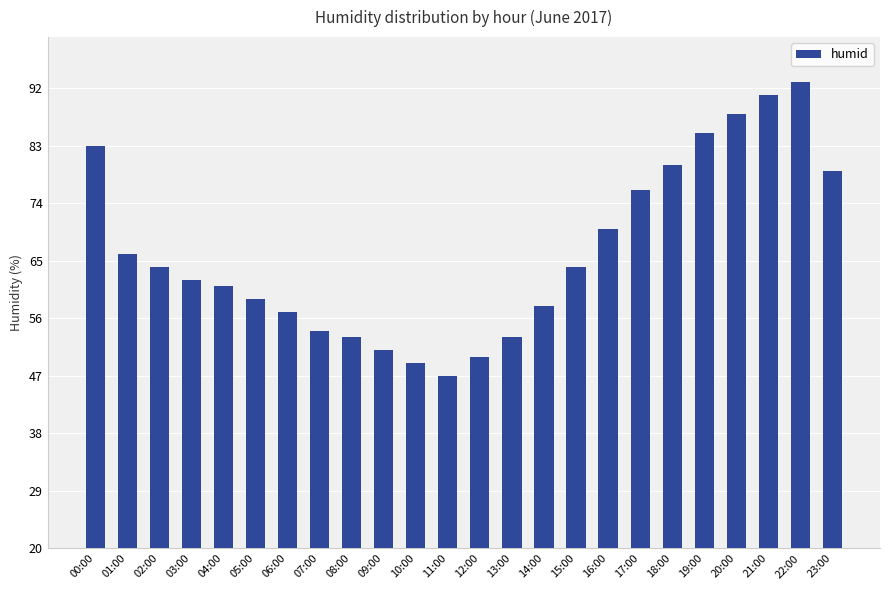

Reading left to right, what are all the values shown in this chart?

00:00=83	01:00=66	02:00=64	03:00=62	04:00=61	05:00=59	06:00=57	07:00=54	08:00=53	09:00=51	10:00=49	11:00=47	12:00=50	13:00=53	14:00=58	15:00=64	16:00=70	17:00=76	18:00=80	19:00=85	20:00=88	21:00=91	22:00=93	23:00=79